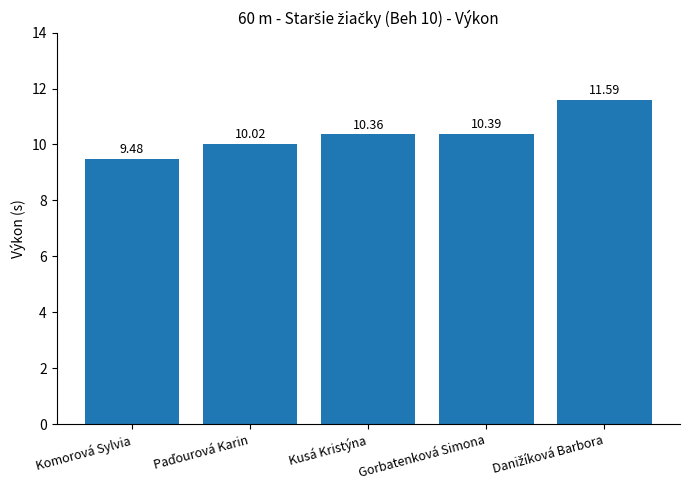

What is the sum of all values?

51.8